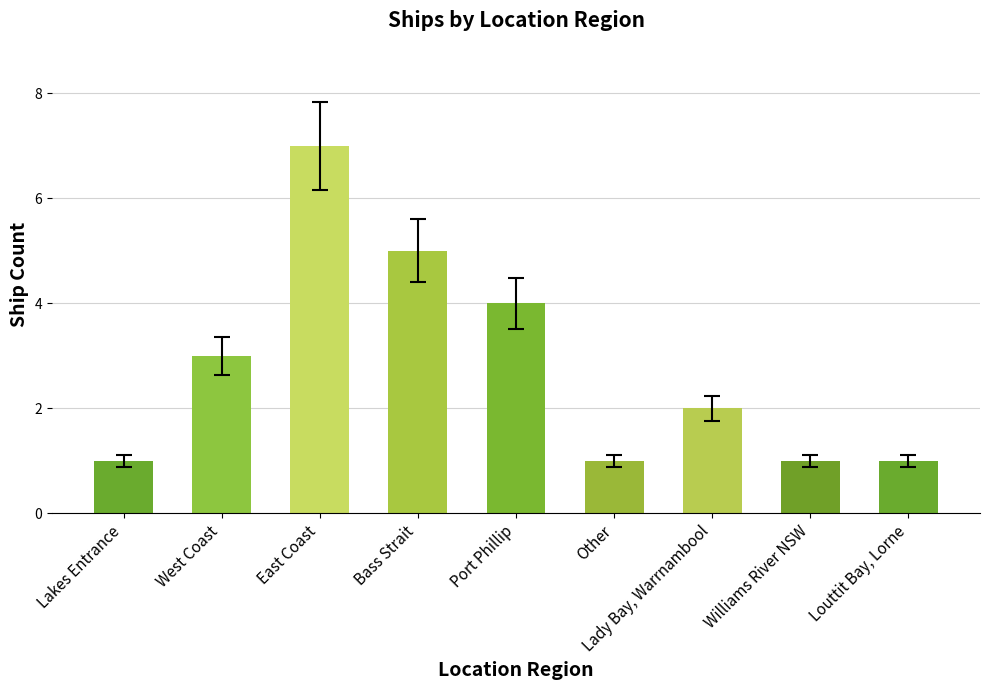

Where is the data nearest to the value 4?

Port Phillip